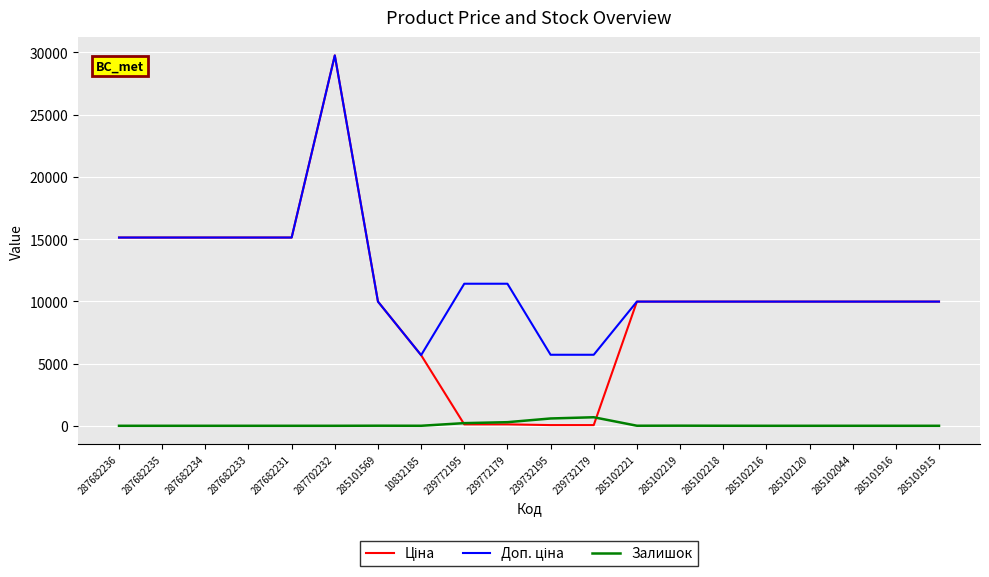

What position from the right is 285102221?

8